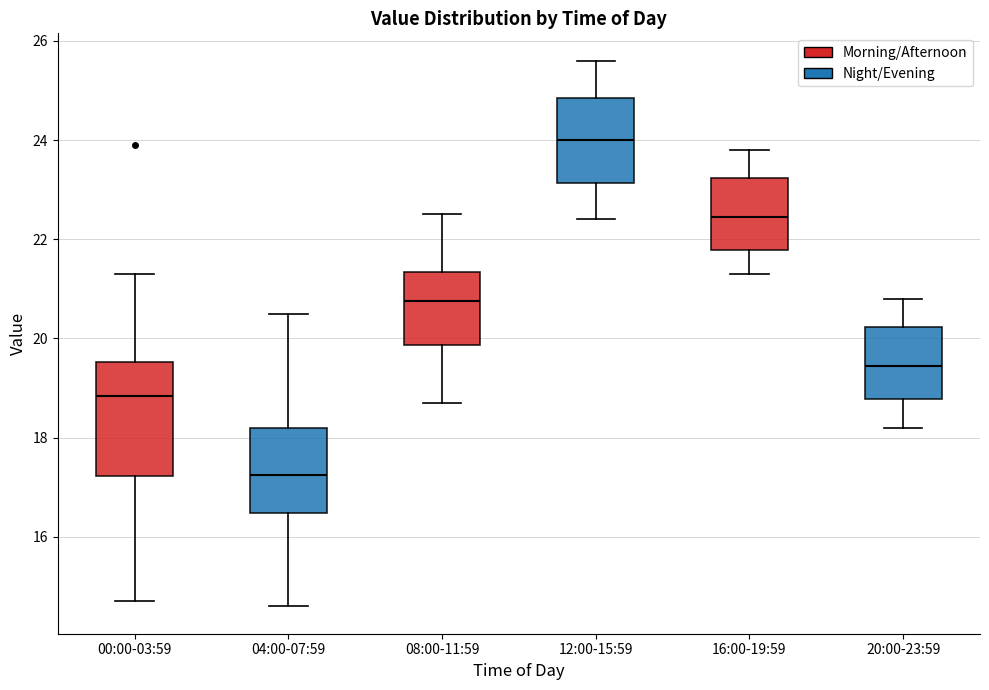

Reading left to right, read every box against the y-axis: the position of its median line, the range the box covers, and the ends of its whiskers. The values are not printed on the chart, so give them approximately, as read against the axis.

00:00-03:59: median 18.8, box 17.2 to 19.6, whiskers 14.8 to 21.4
04:00-07:59: median 17.2, box 16.4 to 18.2, whiskers 14.6 to 20.6
08:00-11:59: median 20.8, box 19.8 to 21.4, whiskers 18.8 to 22.6
12:00-15:59: median 24.0, box 23.2 to 24.8, whiskers 22.4 to 25.6
16:00-19:59: median 22.4, box 21.8 to 23.2, whiskers 21.4 to 23.8
20:00-23:59: median 19.4, box 18.8 to 20.2, whiskers 18.2 to 20.8